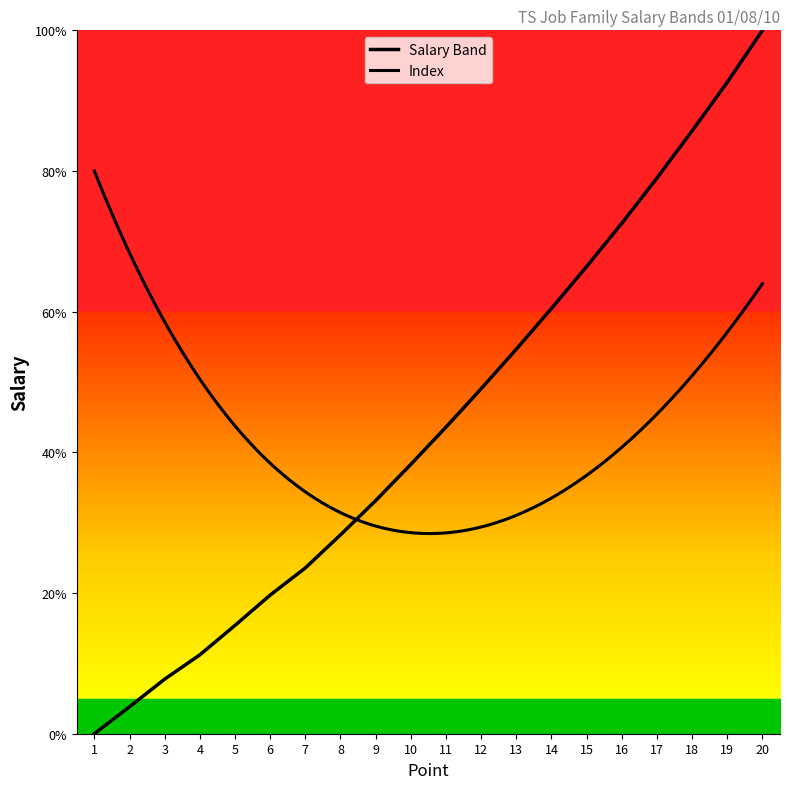

What is the maximum value shown in the chart?

100.0